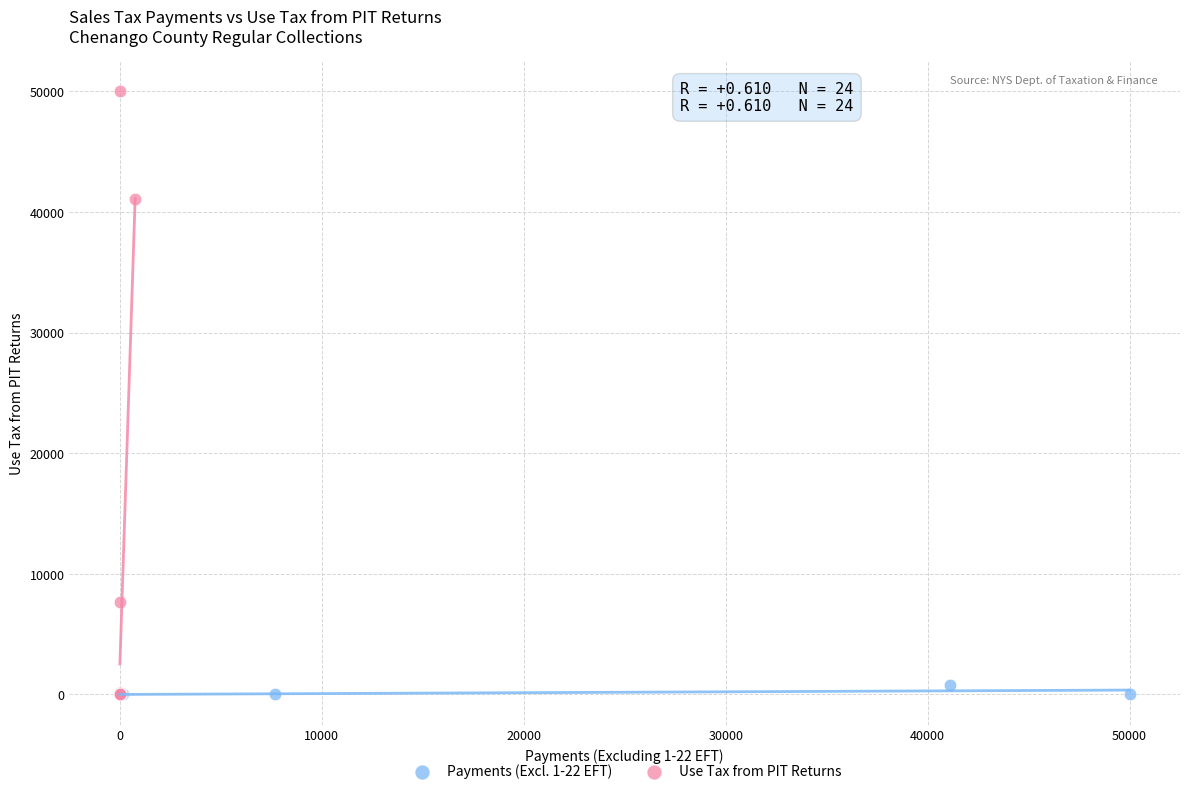

Which series reaches the maximum Y coordinate?

Use Tax from PIT Returns